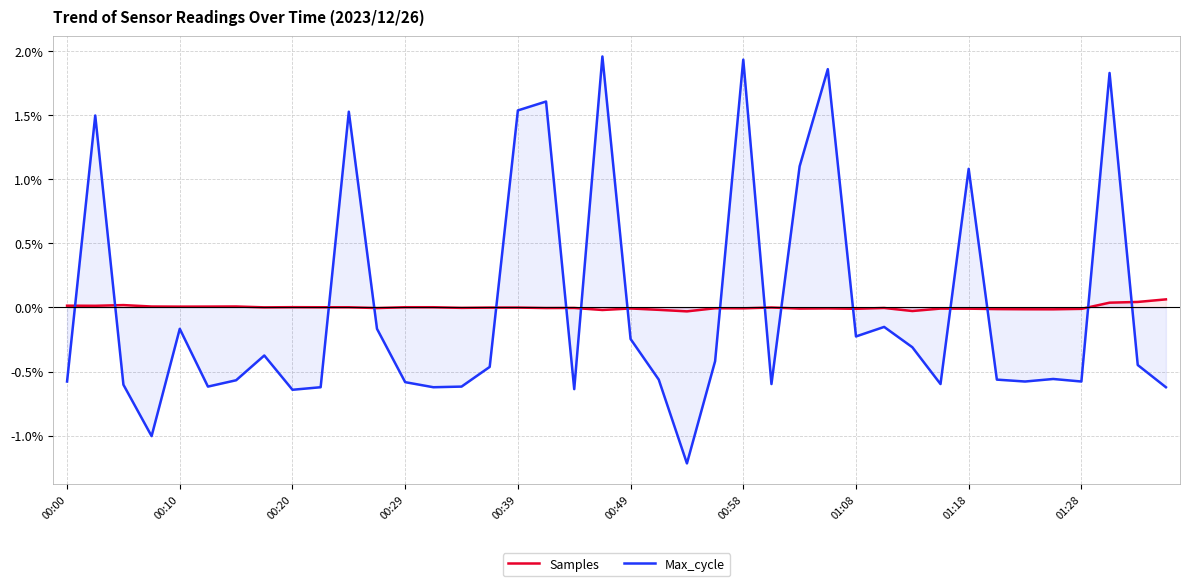

How many lines are shown in the chart?

2